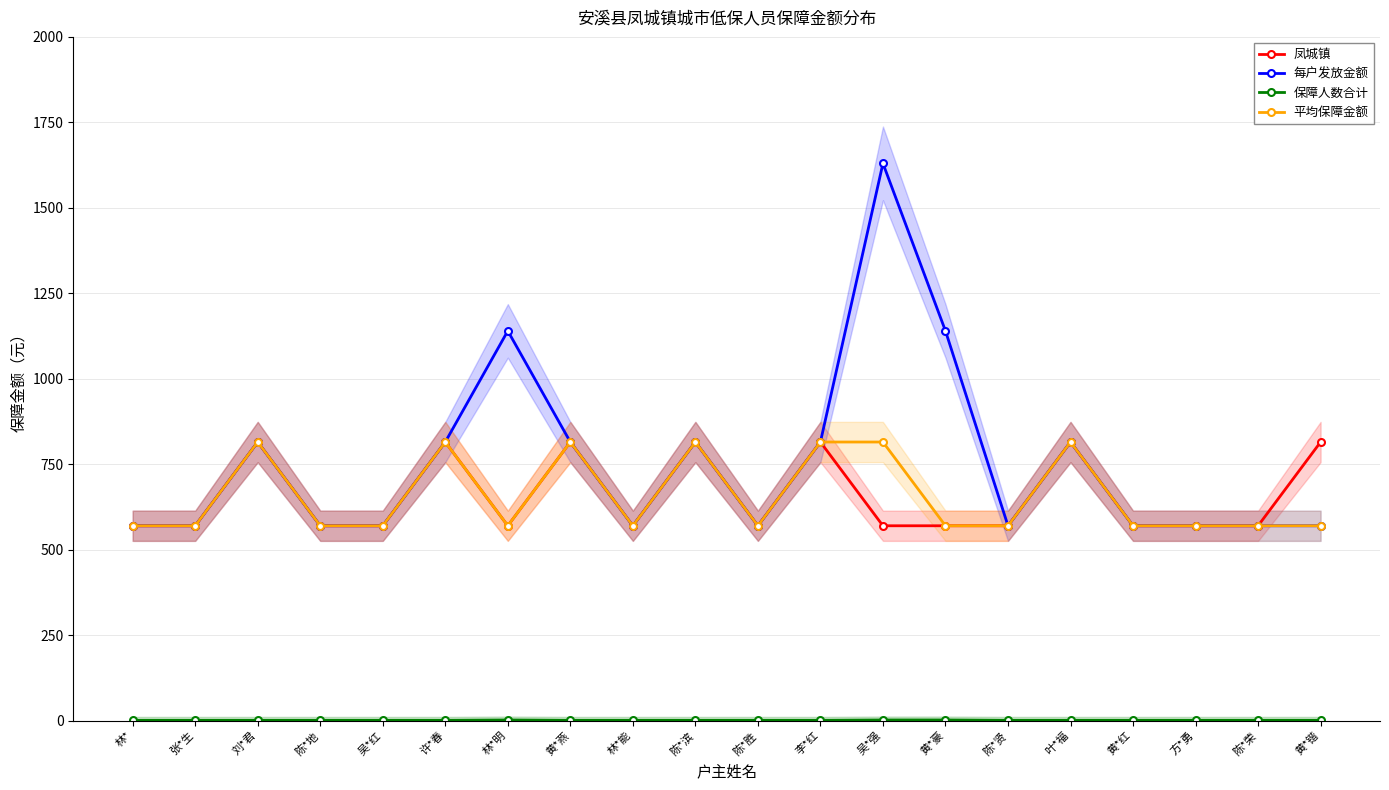

True or false: 保障人数合计 has more than 0 points higher than both neighbors.

True